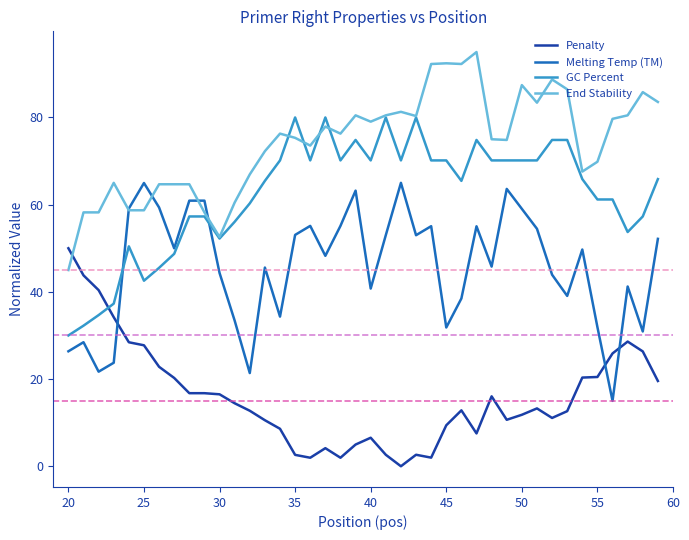

Rank the series by their maximum value, from lowest to highest.

Penalty, Melting Temp (TM), GC Percent, End Stability